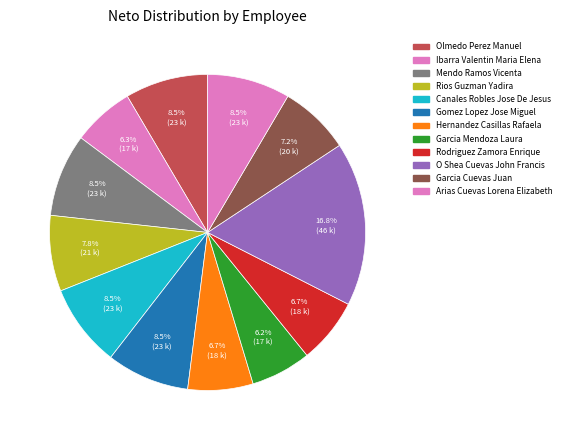

Is Rios Guzman Yadira the majority of the pie?

No